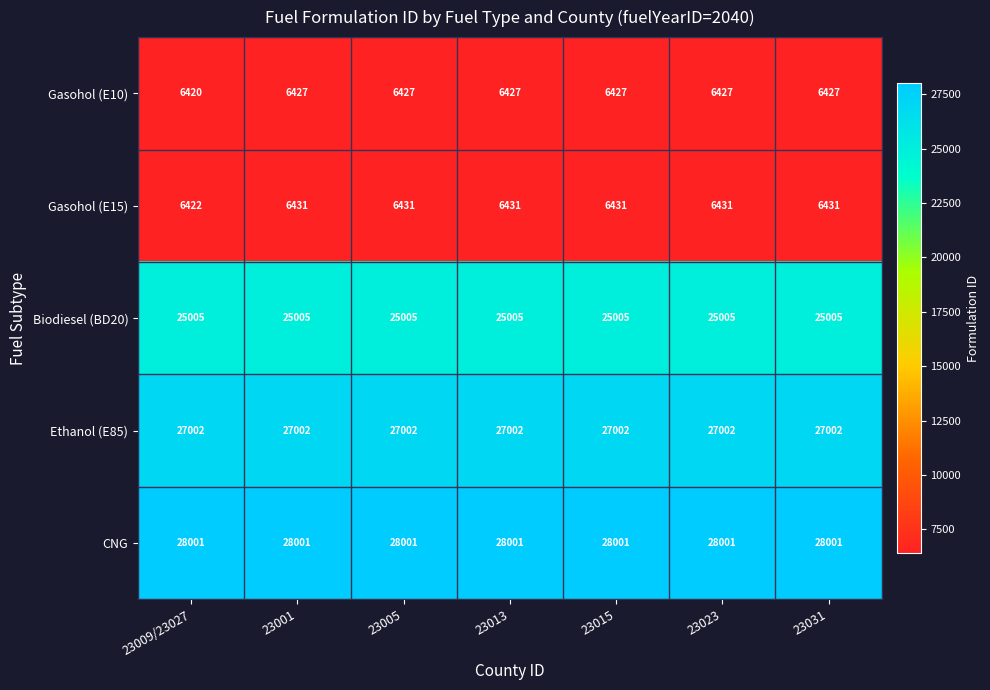

Is it true that Gasohol (E10) equals 10540 at 23013?

False